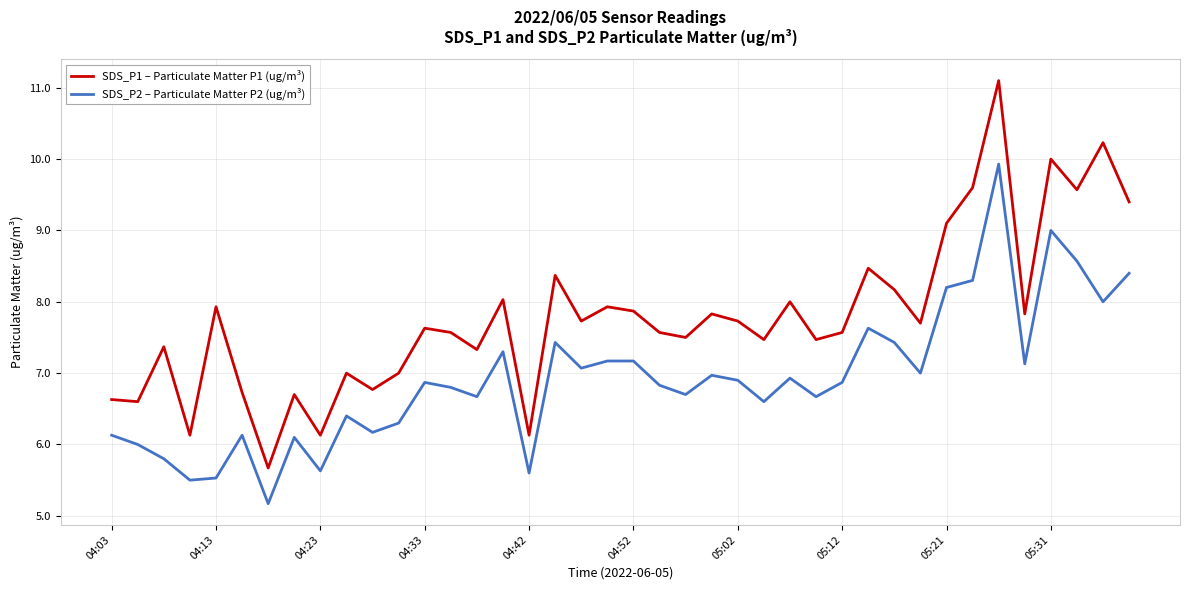

What is the minimum value shown in the chart?

5.2